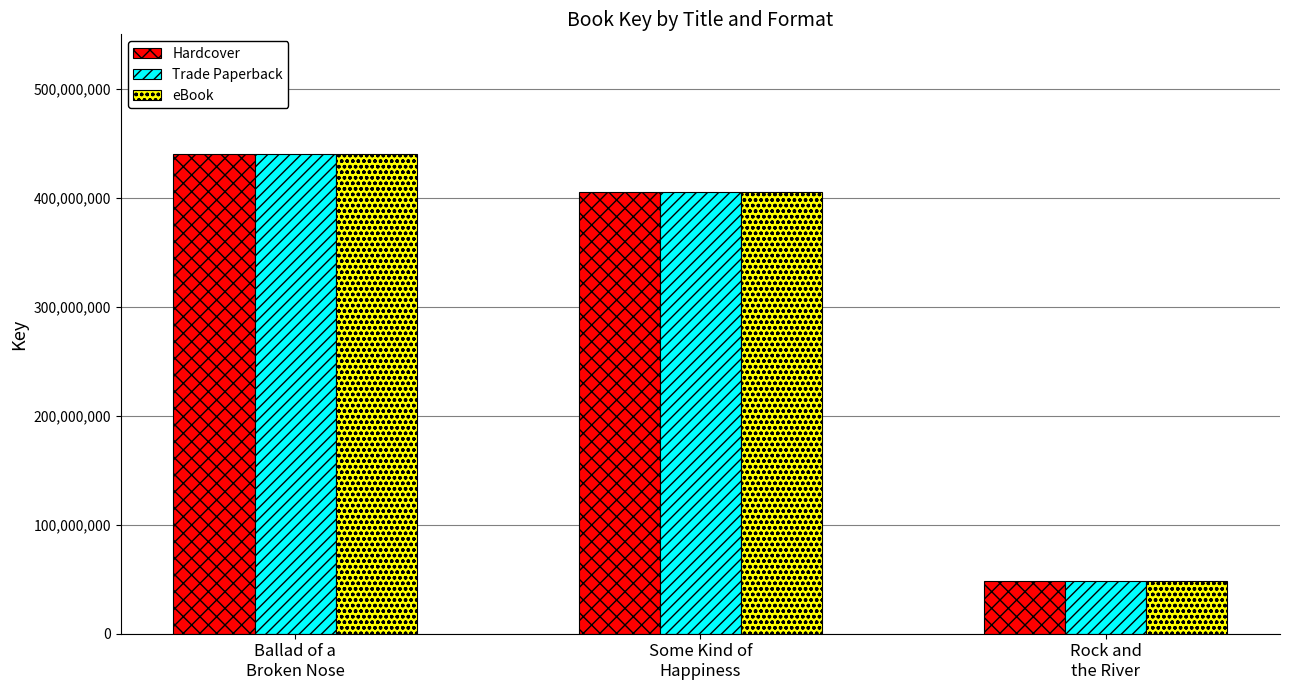

What is the label of the 1st bar from the right?

Rock and
the River